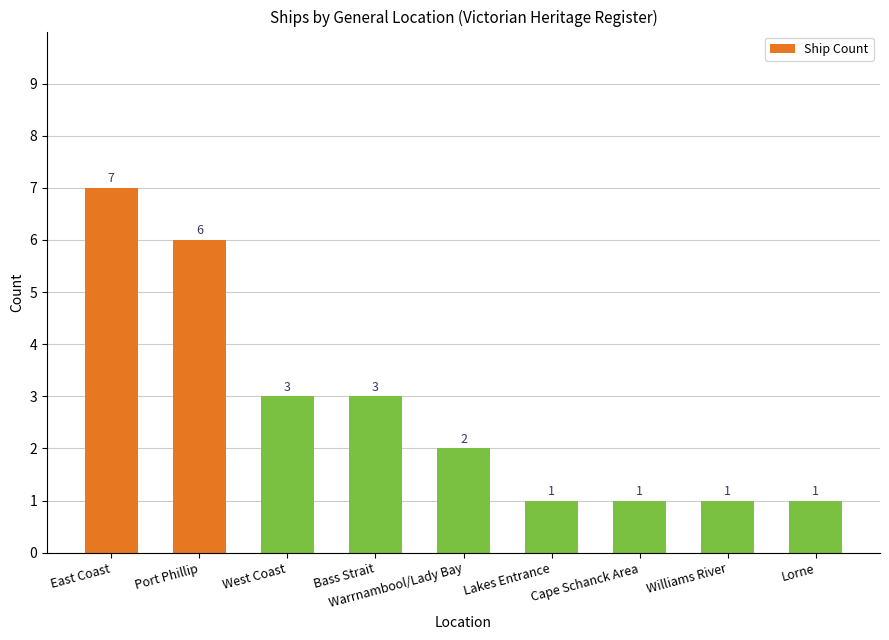

Is it true that the value at Lorne is 1?

True